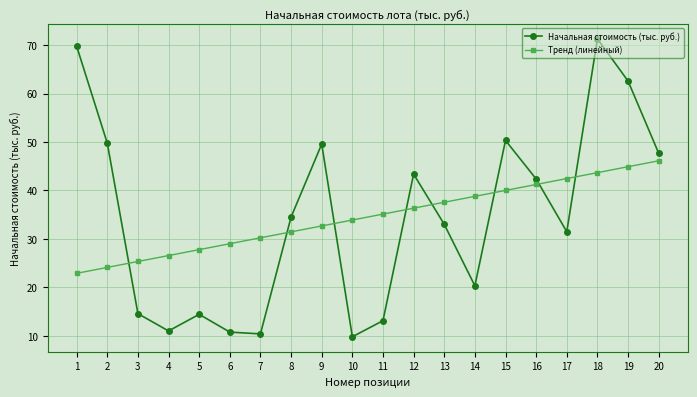

Where does the Начальная стоимость (тыс. руб.) series first go above 34?

1